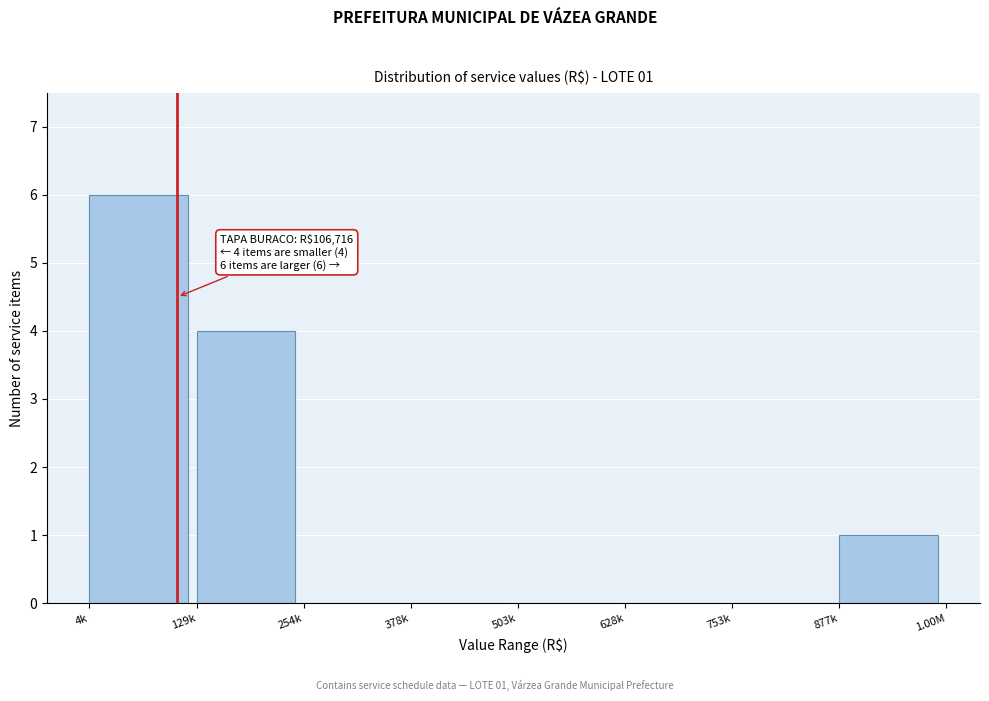

Reading left to right, list all the values displayed in this chart.

4k=6	129k=4	254k=0	378k=0	503k=0	628k=0	753k=0	877k=1